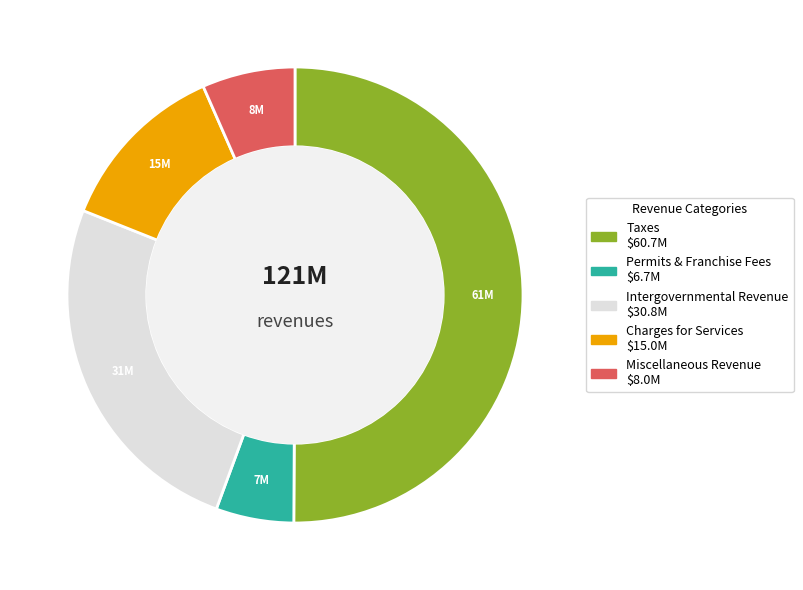

Rank the categories by value from lowest to highest.

Permits and Franchise Fees, Miscellaneous Revenue, Charges for Services, Intergovernmental Revenue, Taxes